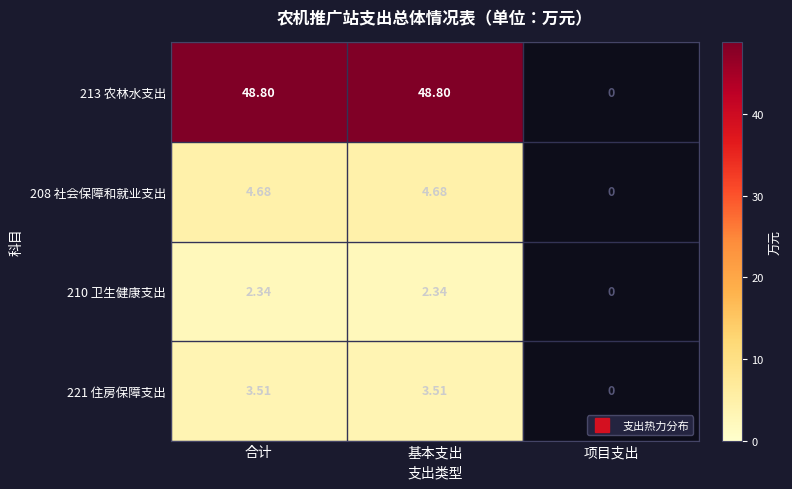

Which category has the lowest value in the 210 卫生健康支出 series?

项目支出